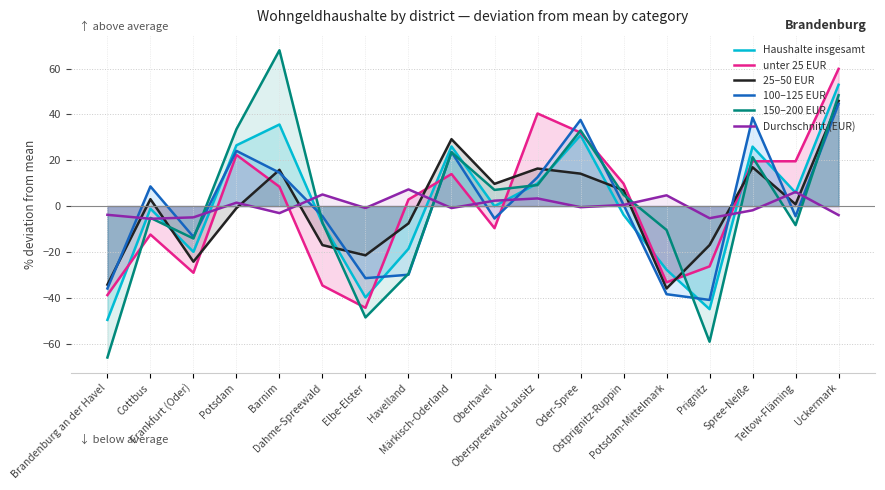

Does the chart have visible grid lines?

Yes